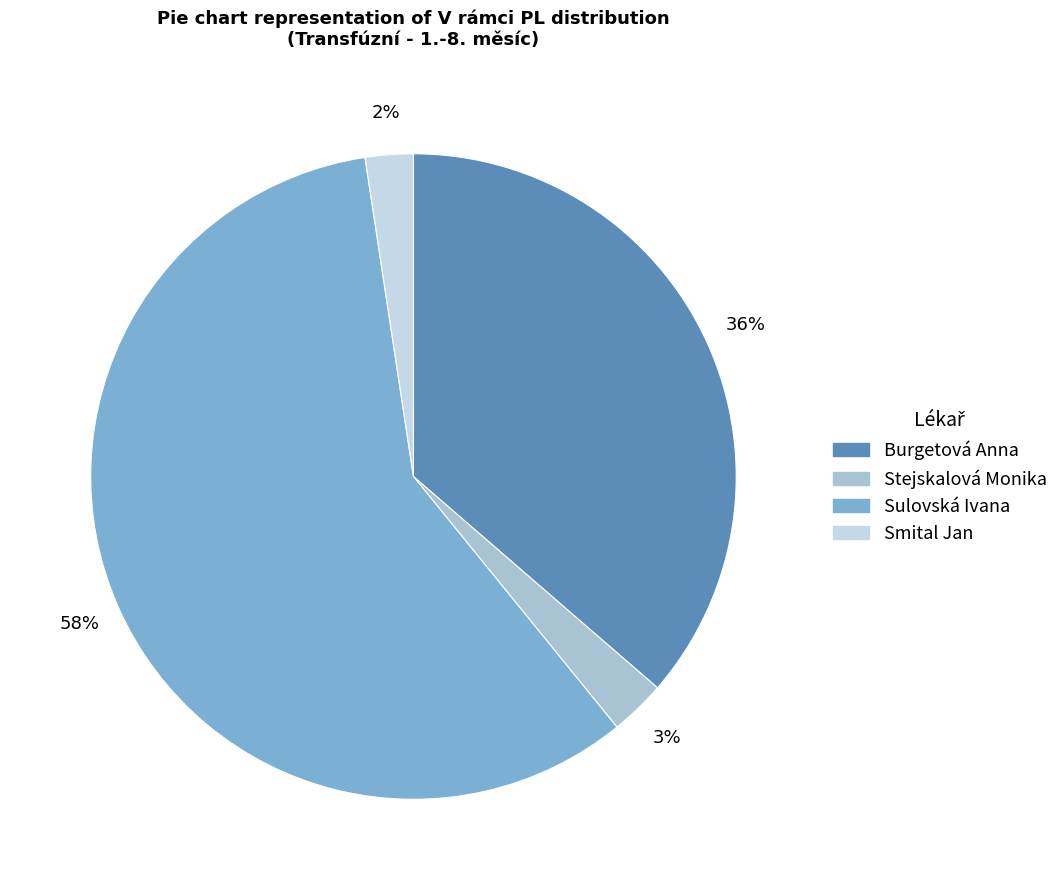

Is the sum of Smital Jan and Stejskalová Monika greater than half?

No